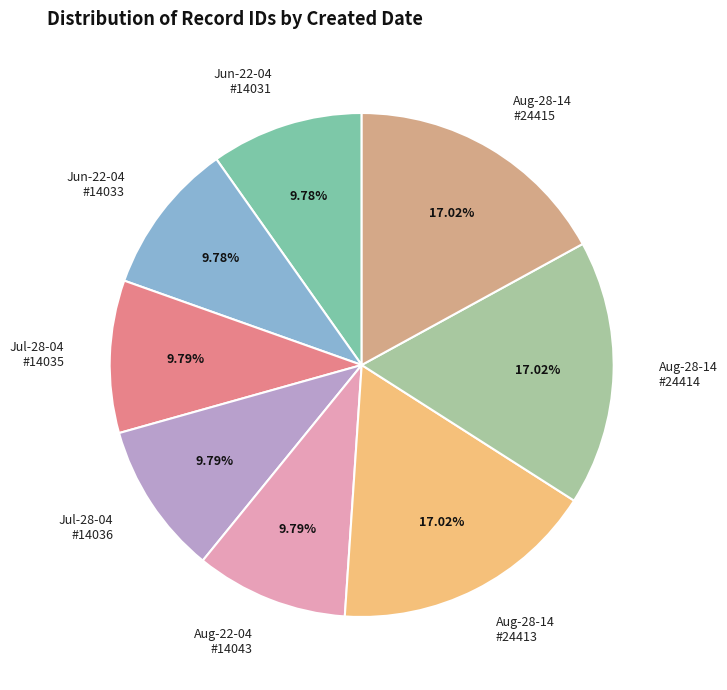

How many slices are in this pie chart?

8